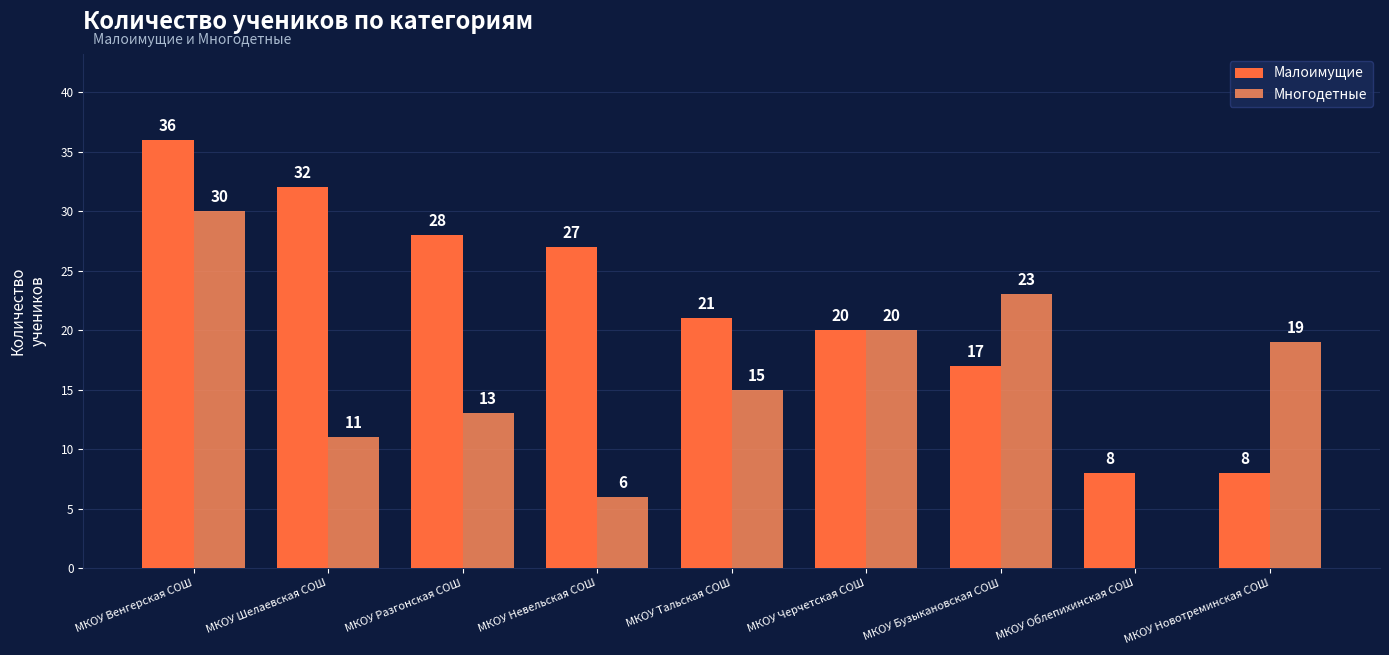

Which series changed the most between МКОУ Венгерская СОШ and МКОУ Невельская СОШ?

Многодетные